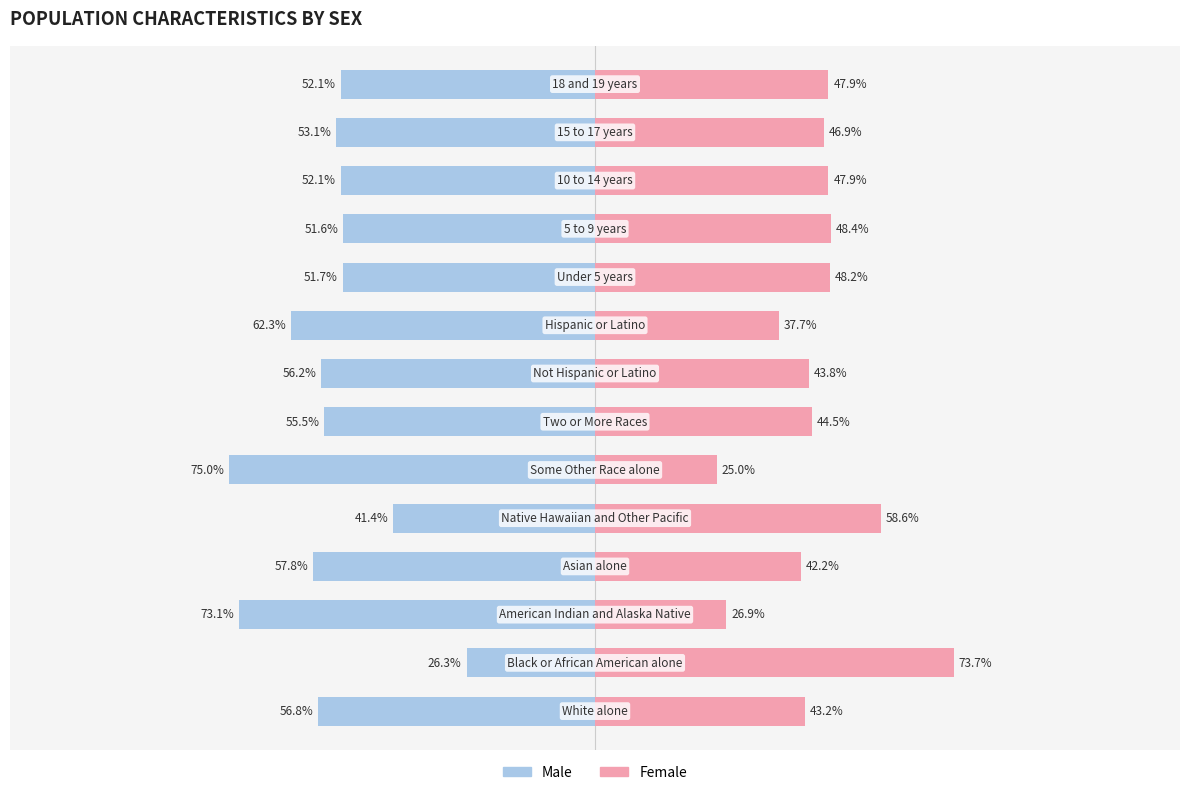

What is the difference between the maximum and second lowest values in the Female series?

46.7